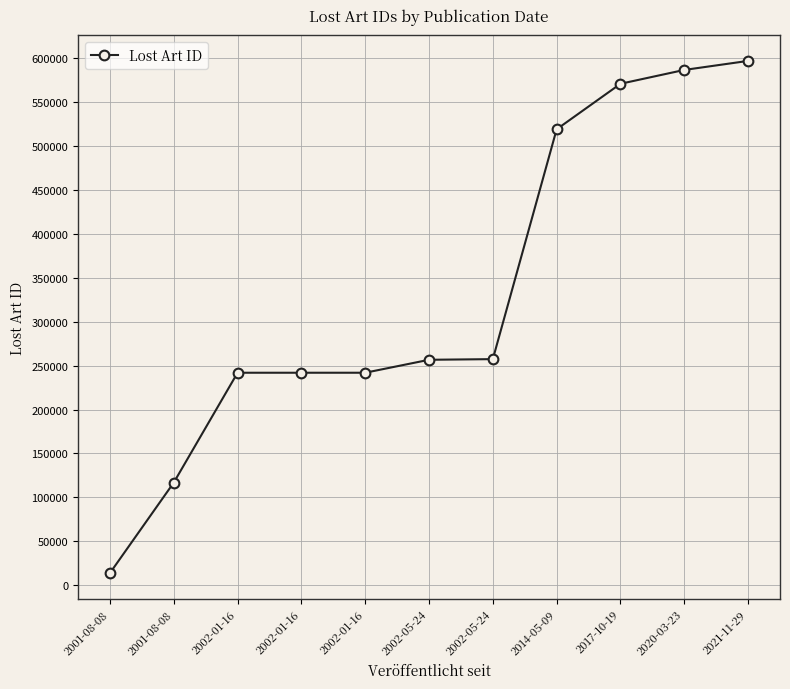

What is the difference between the maximum and minimum values?

582866